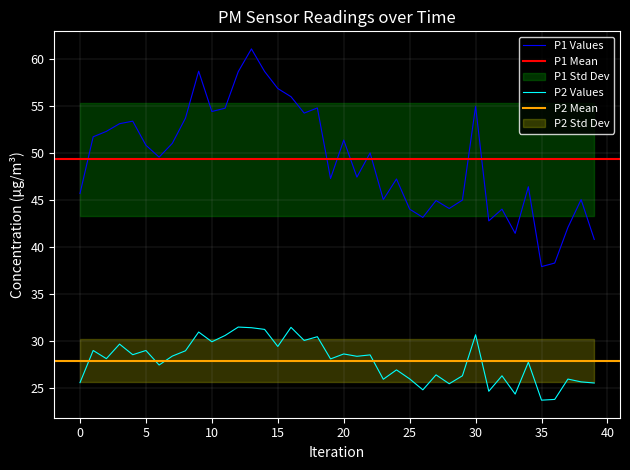

What is the label of the 23rd point from the right?

17